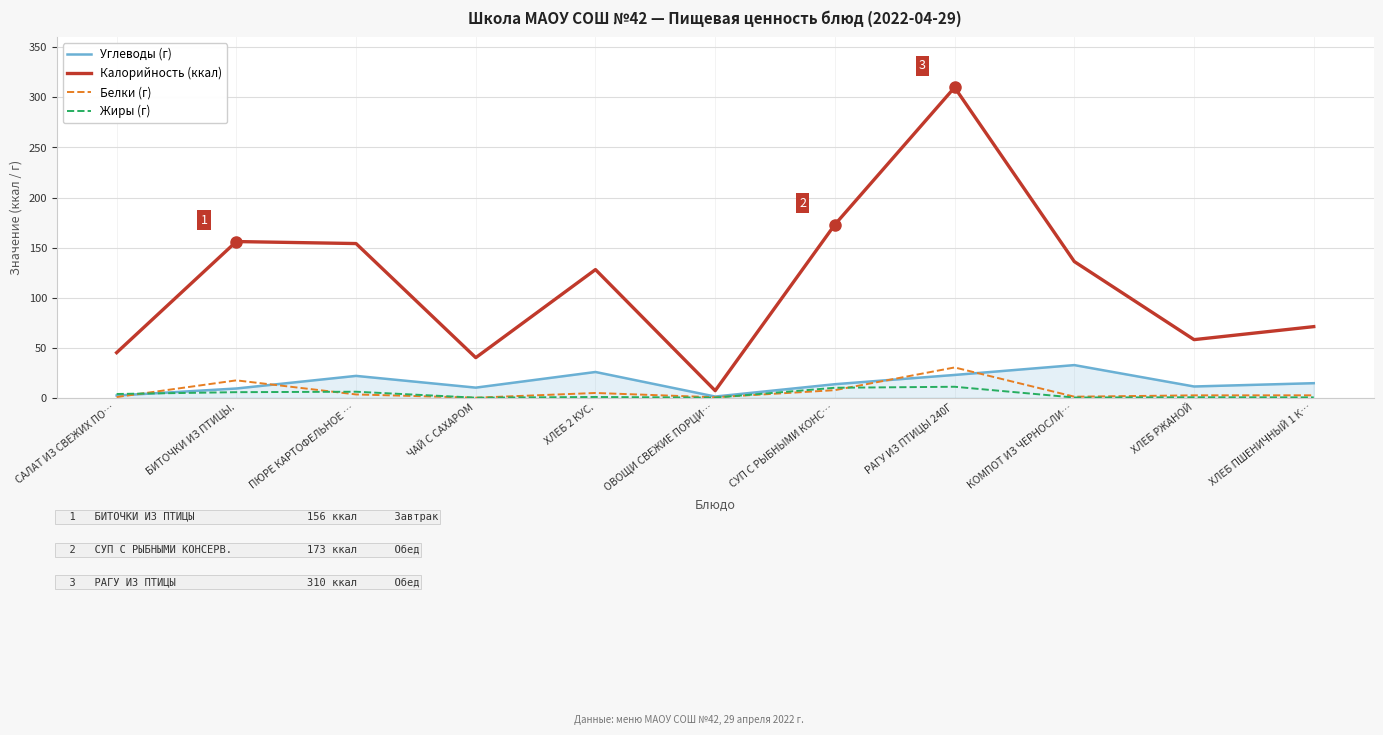

Which series has the widest spread of values?

Калорийность (ккал)